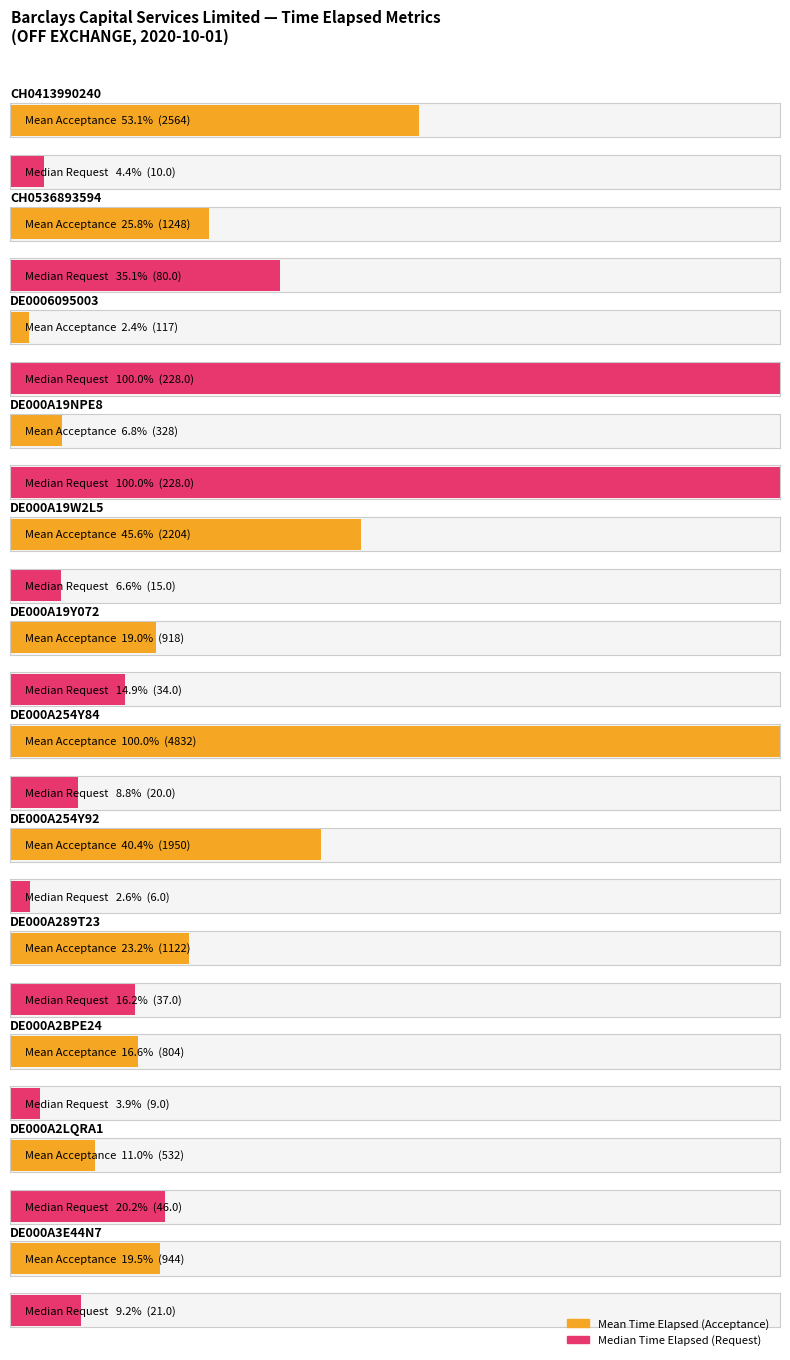

Does the chart contain any negative values?

No